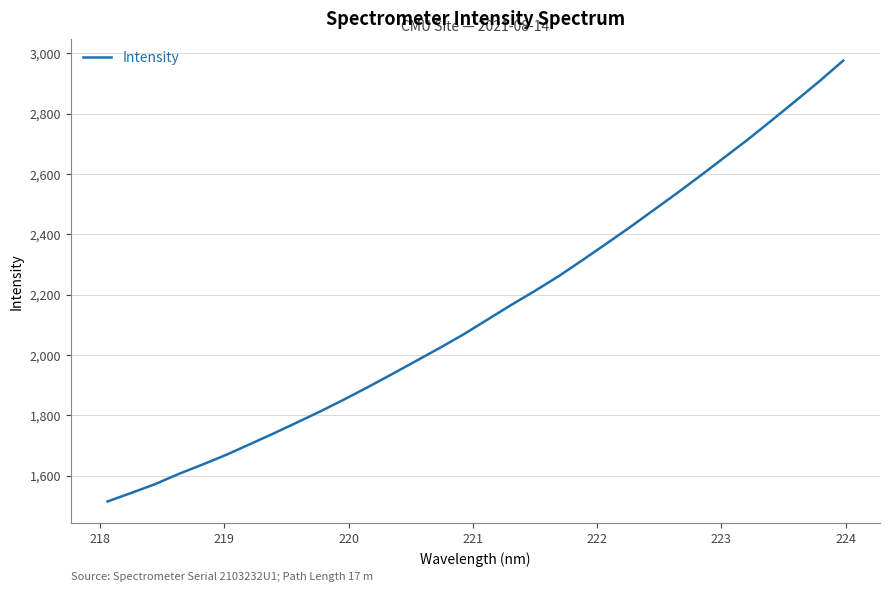

What is the maximum value shown in the chart?

2975.3